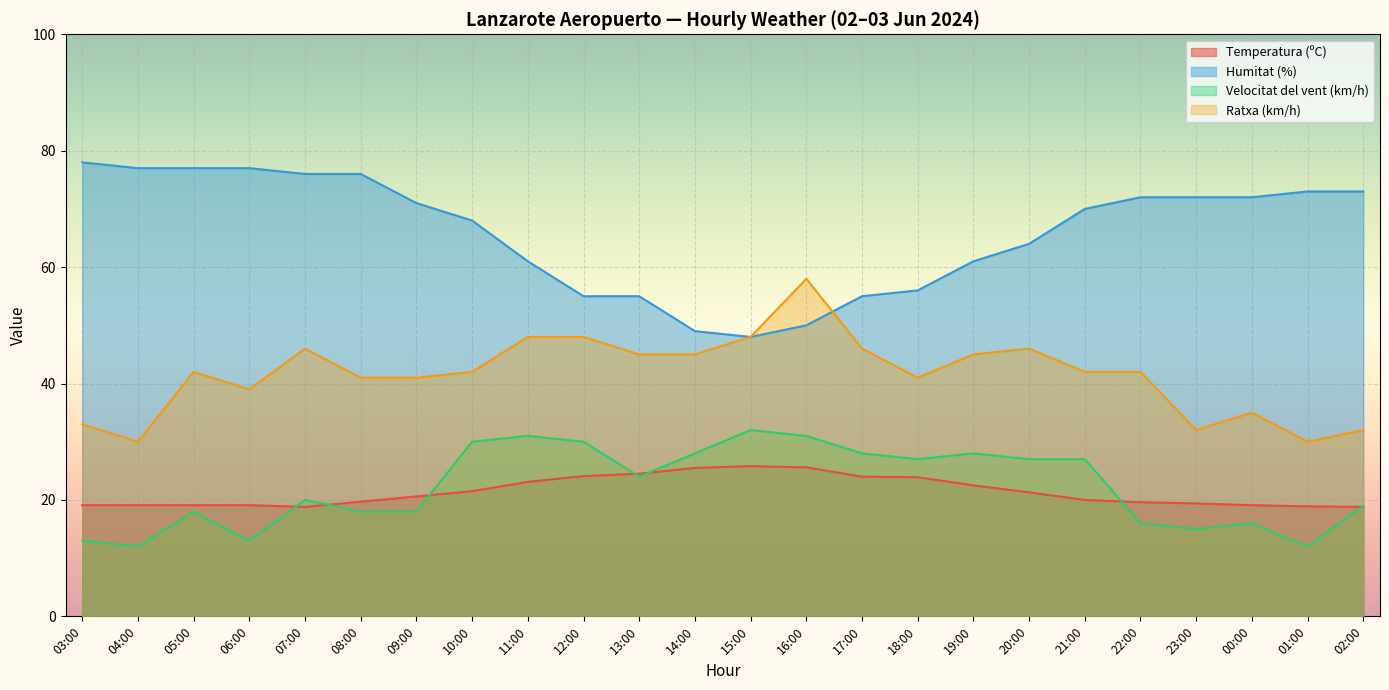

How many lines are shown in the chart?

4